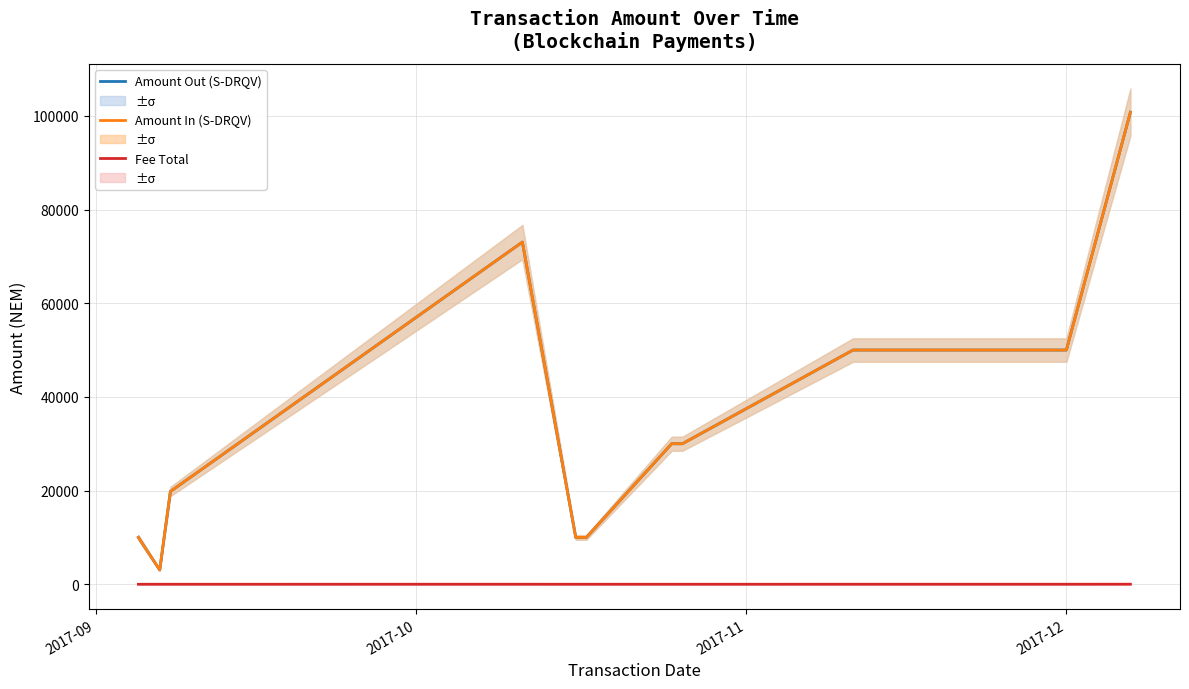

How many data points in Amount Out (S-DRQV) are less than 29999?

5